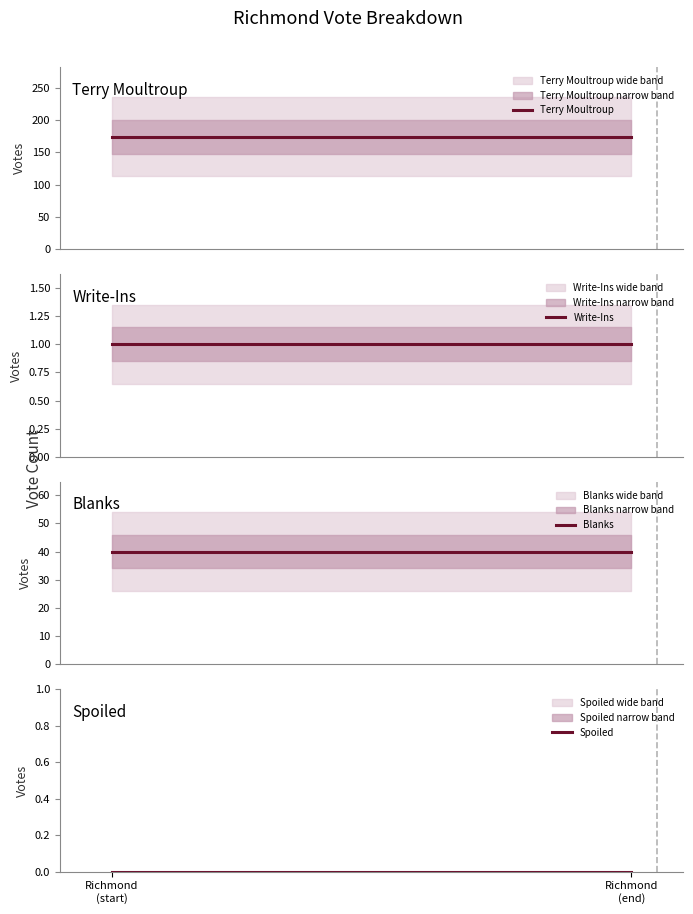

Does the chart have visible grid lines?

No